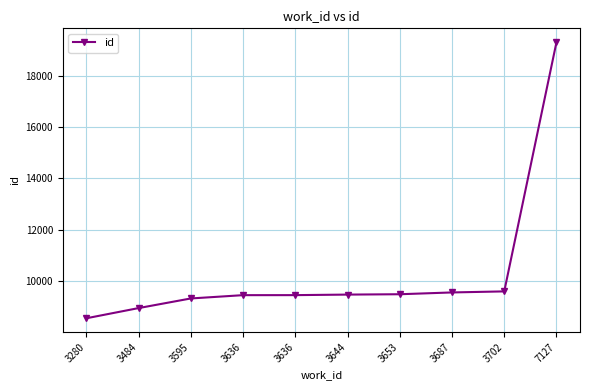

Count the number of categories in the chart.

10